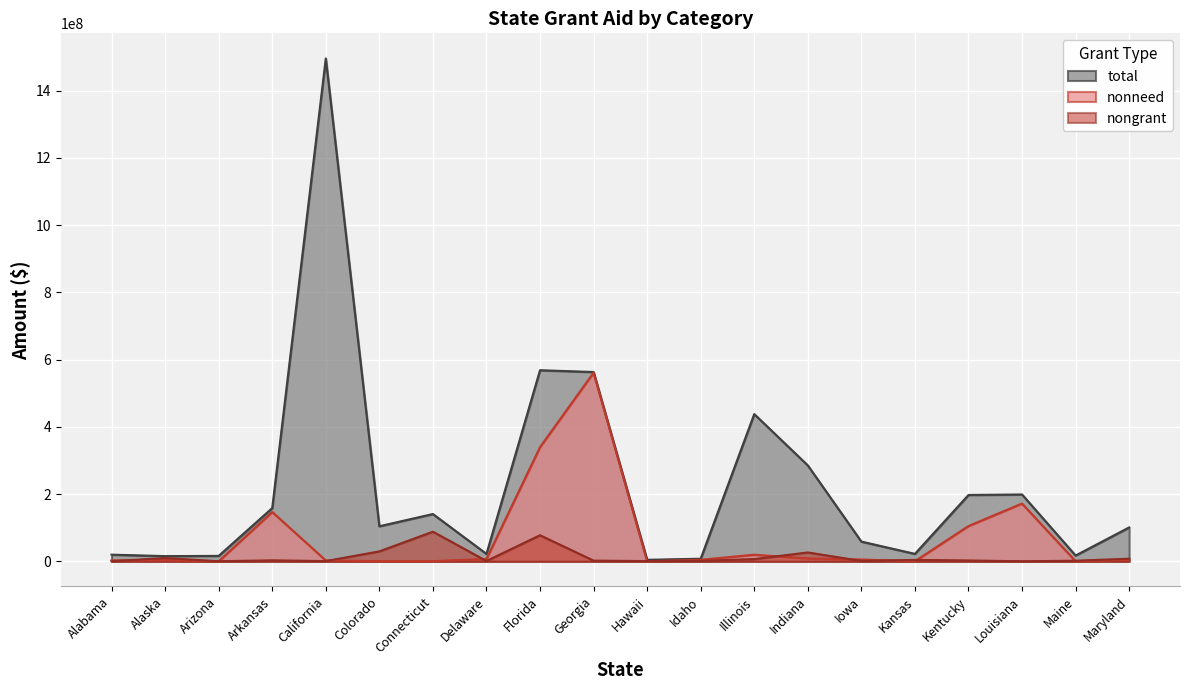

How many series are shown in this chart?

3